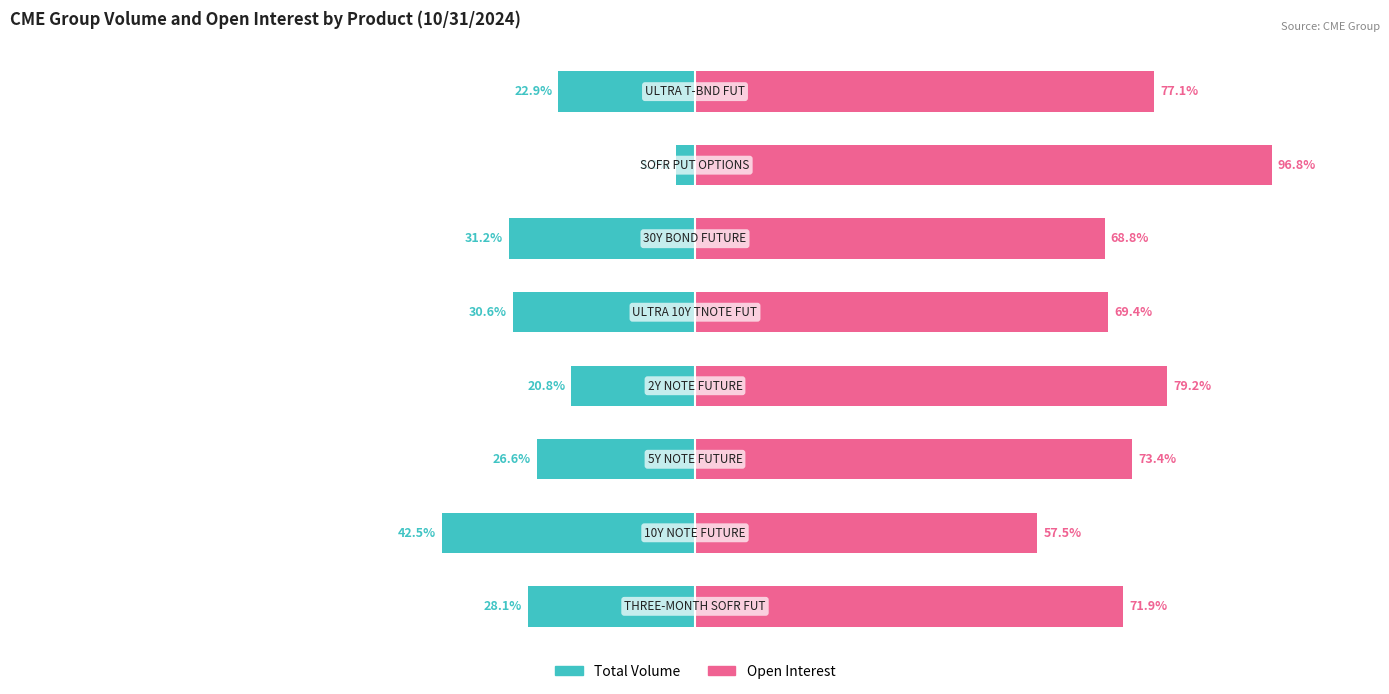

Reading left to right, what are all the values shown in this chart?

Total Volume: -28.1	-42.5	-26.6	-20.8	-30.6	-31.2	-3.2	-22.9
Open Interest: 71.9	57.5	73.4	79.2	69.4	68.8	96.8	77.1